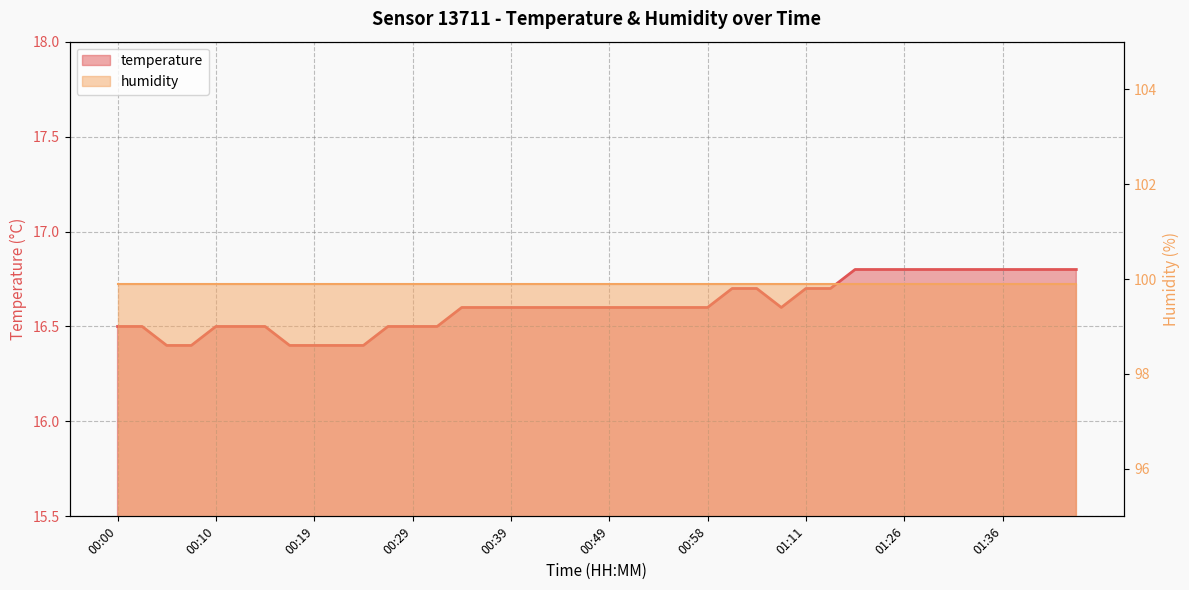

What is the greatest value displayed?

16.8